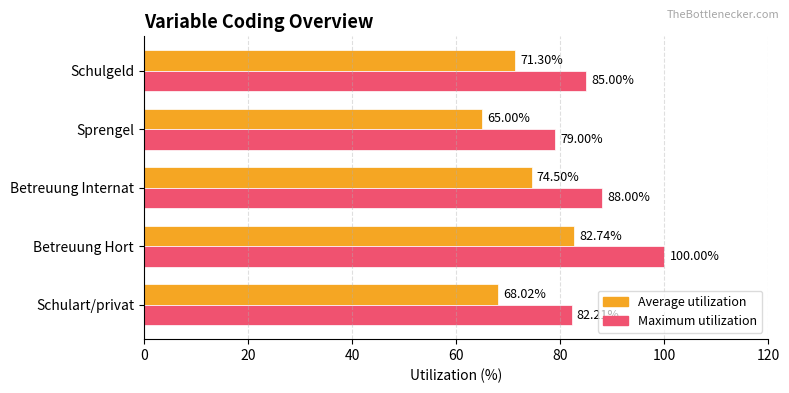

Which category has the highest value in the Maximum utilization series?

Betreuung Hort